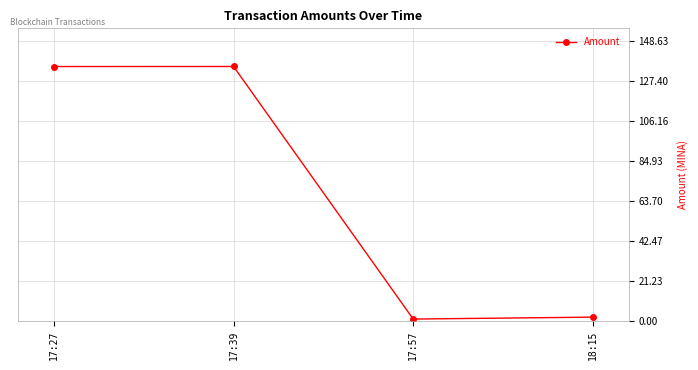

The value at 17:27 is 187.3. True or false?

False